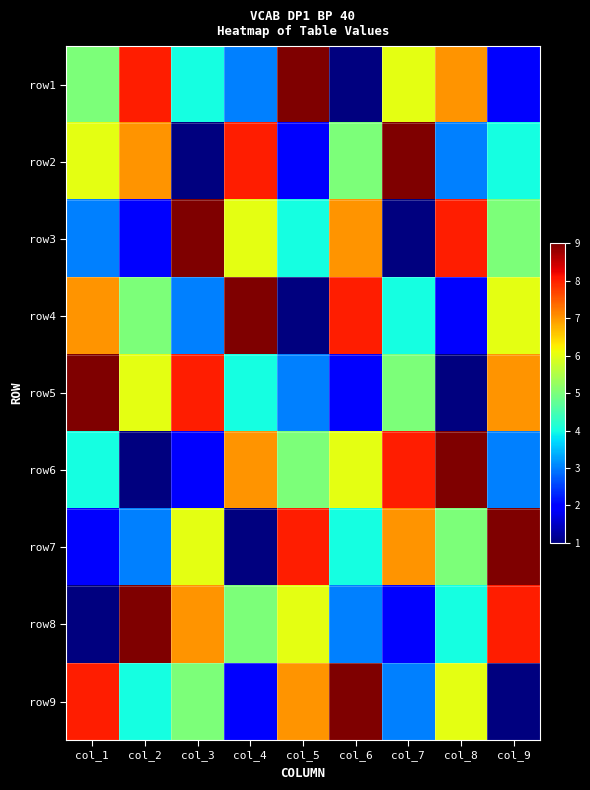

What is the difference between the highest and lowest values at col_6?

8